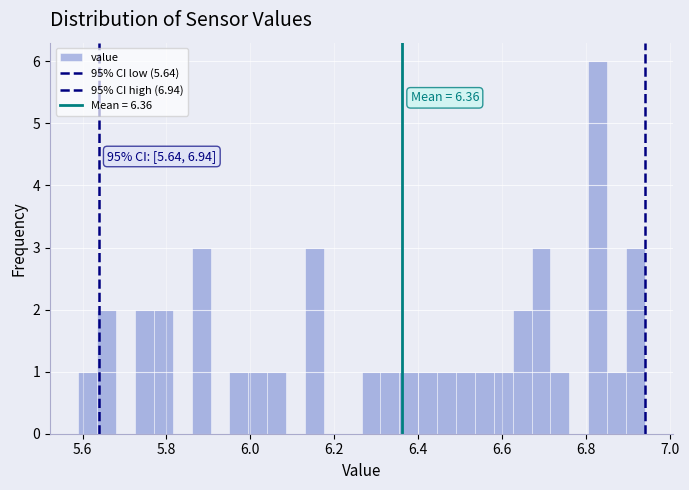

Read against the x-axis, roughly where is the centre of the tallest bar?

6.82